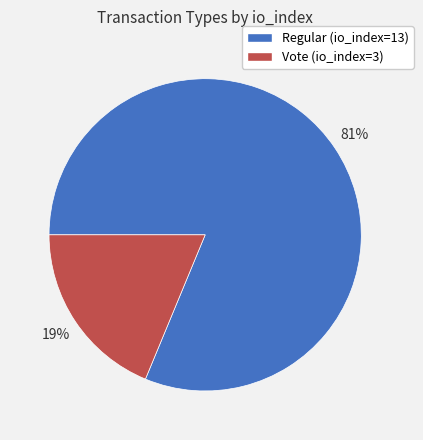

Combined, do Vote (io_index=3) and Regular (io_index=13) account for over 50%?

Yes